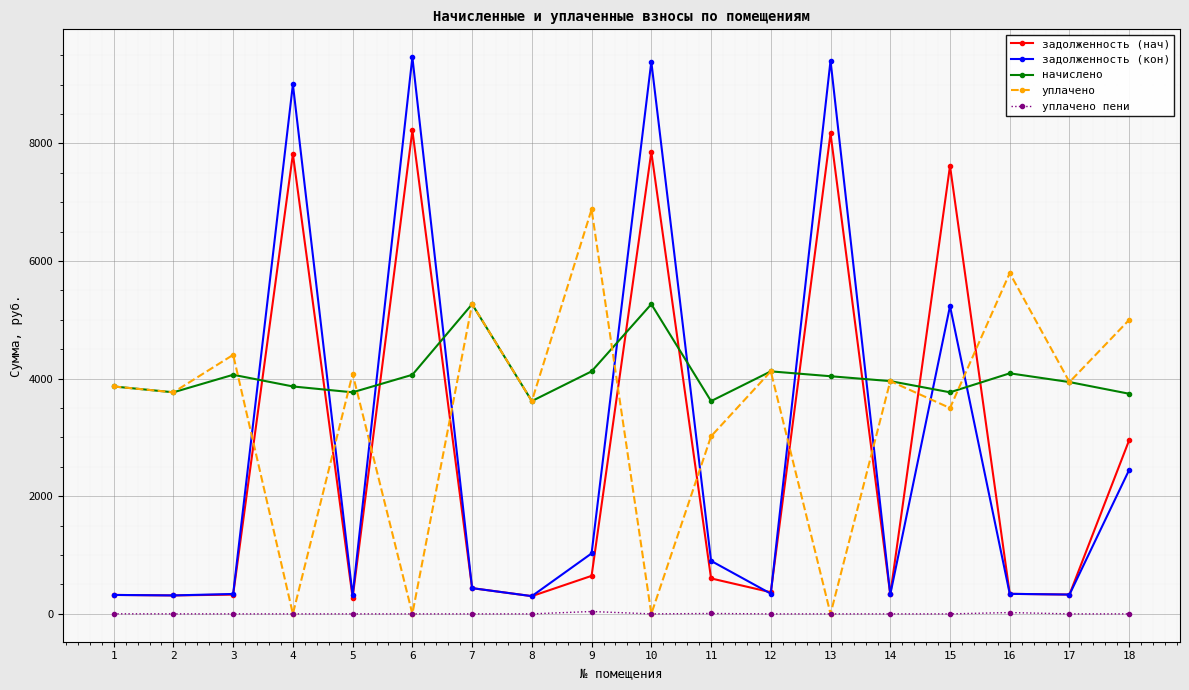

What is the lowest value of the задолженность (кон) series?

301.5